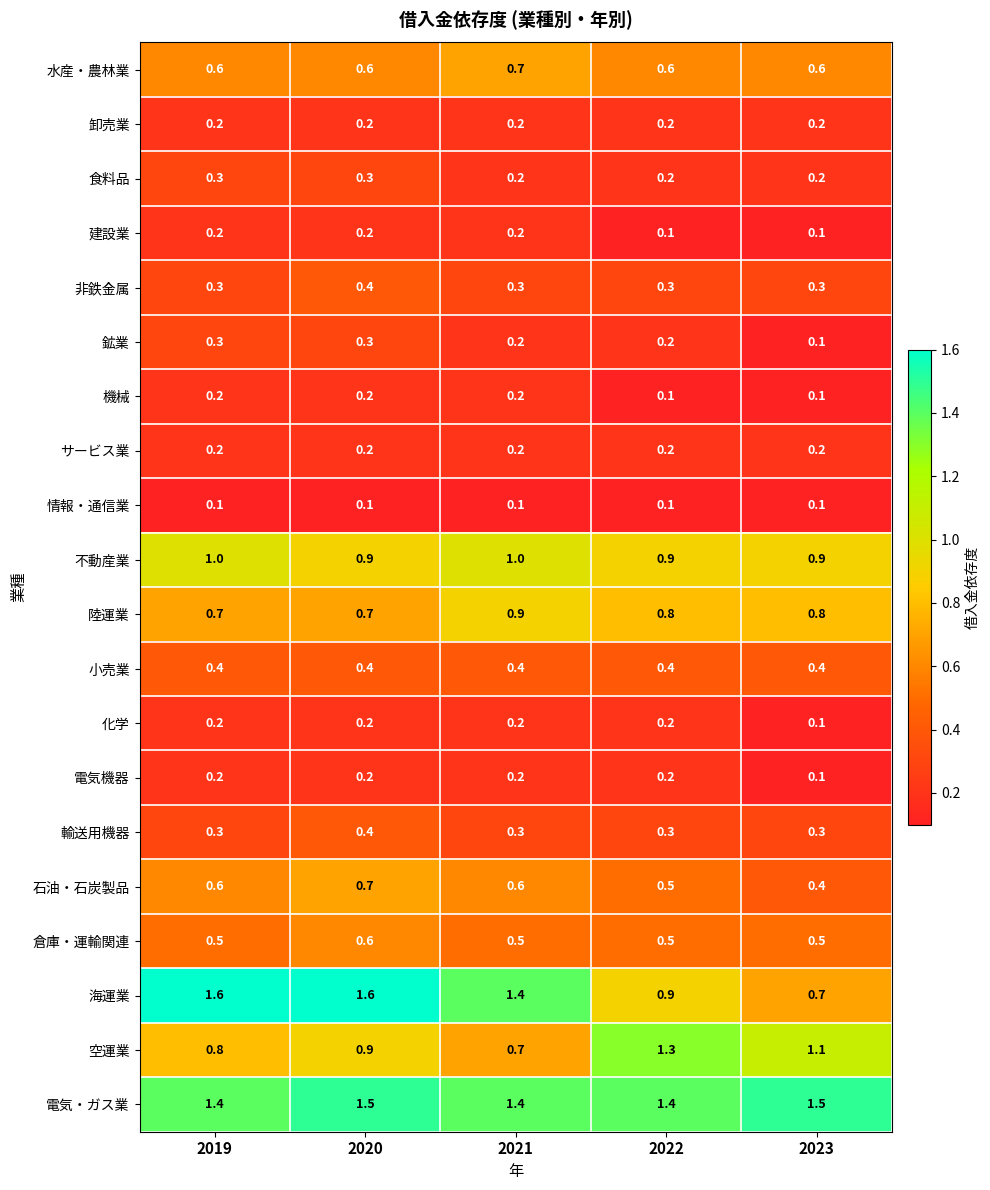

What is the sum of the 小売業 values at 2021 and 2020?

0.8